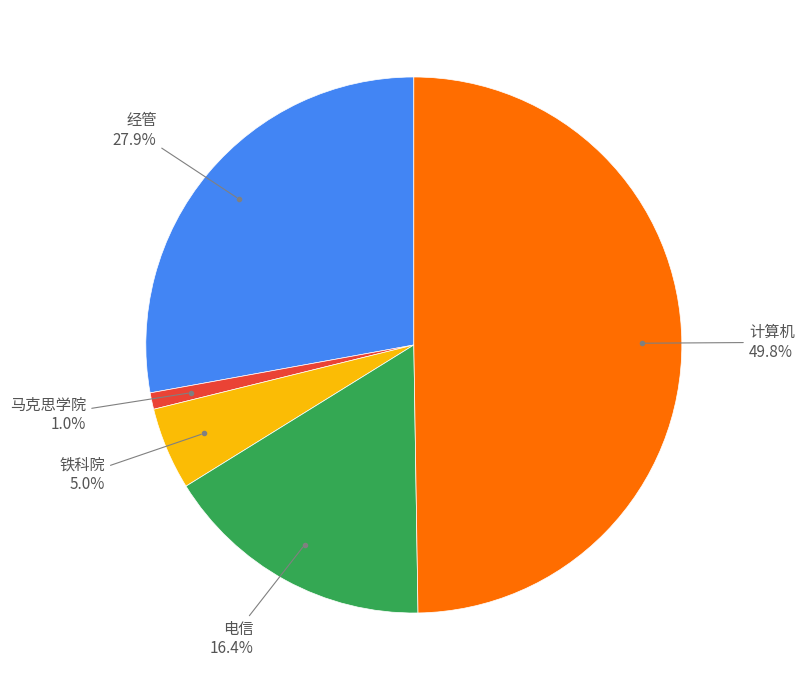

How many slices are in this pie chart?

5